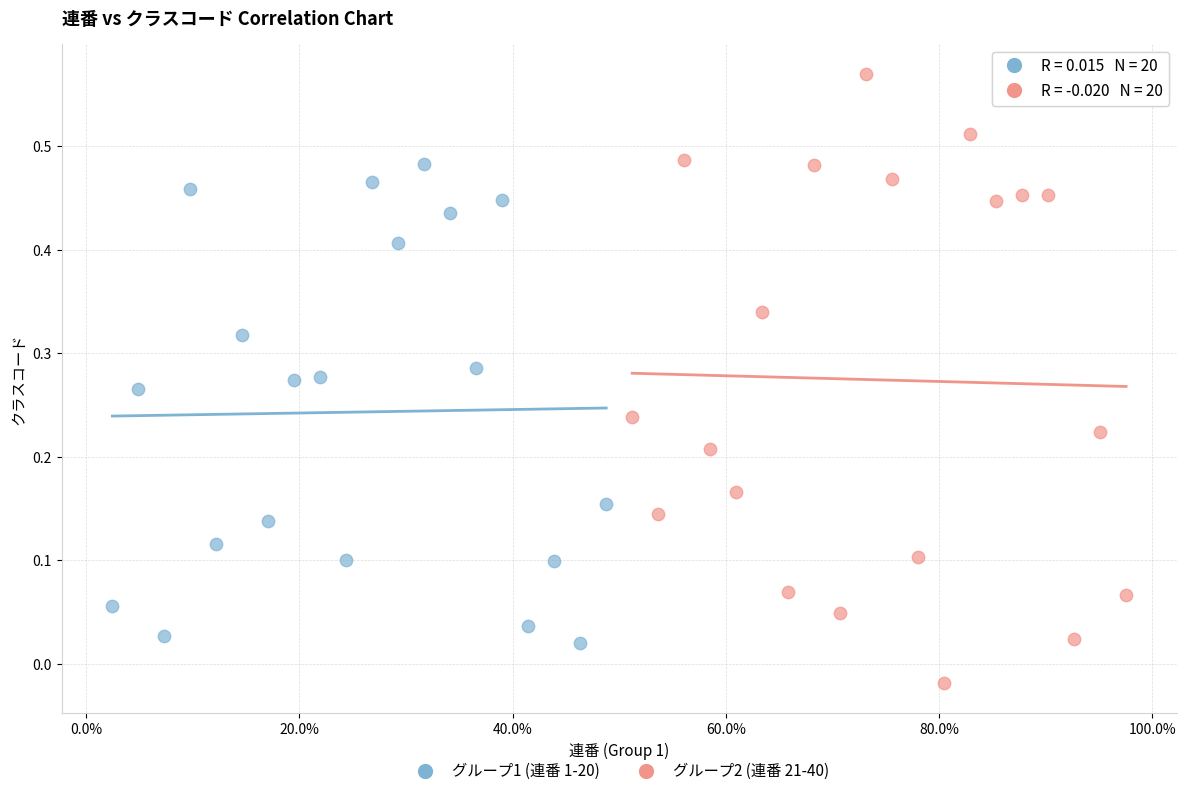

Which series reaches the minimum Y coordinate?

グループ2 (連番 21-40)